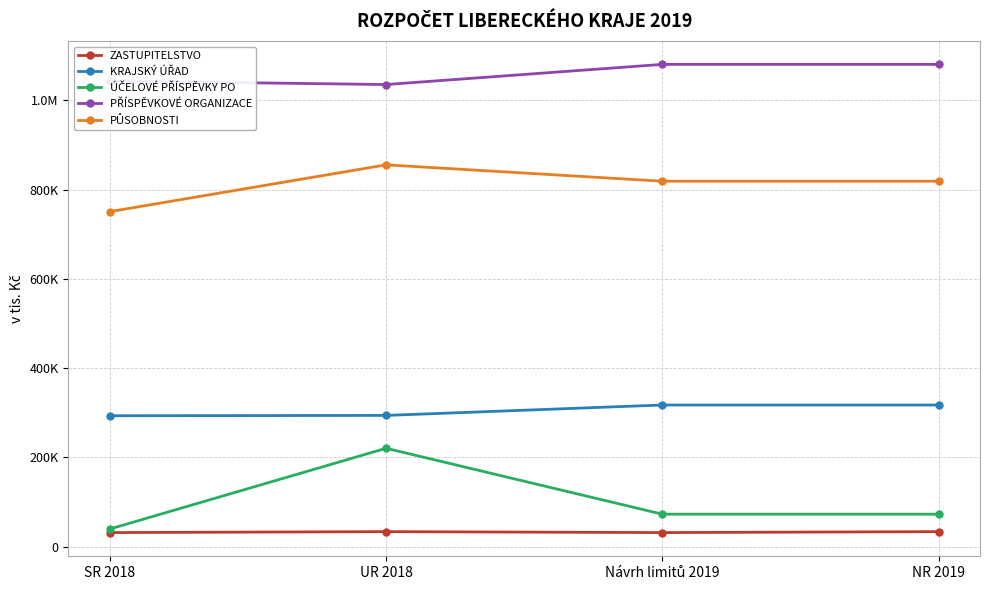

What position from the right is UR 2018?

3